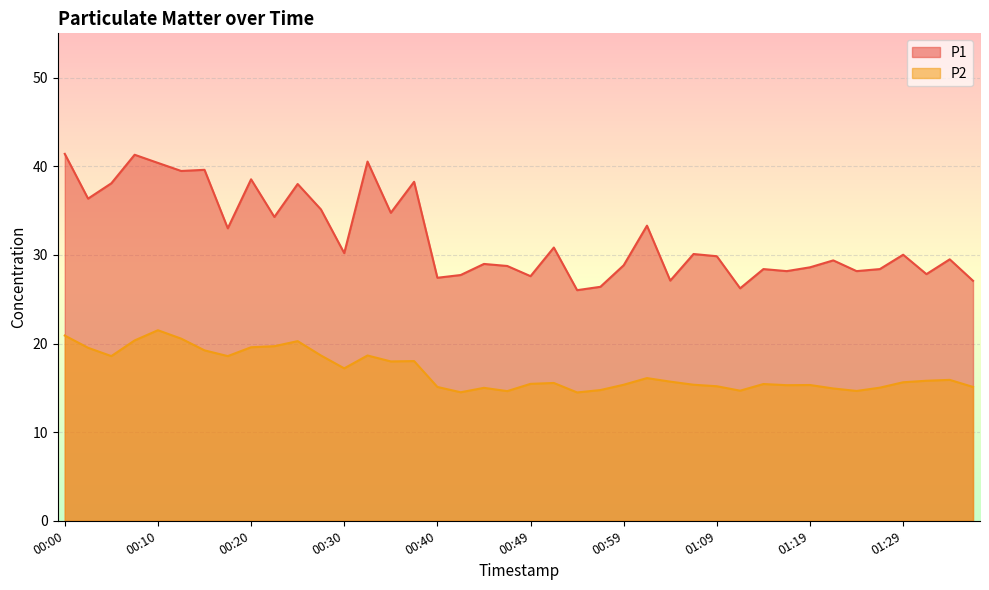

Reading left to right, transcribe all the data shown in this chart.

P1: 00:00=41.4	00:03=36.4	00:05=38.1	00:08=41.3	00:10=40.4	00:13=39.5	00:15=39.6	00:18=33.0	00:20=38.5	00:22=34.3	00:25=38.0	00:27=35.1	00:30=30.2	00:32=40.5	00:35=34.8	00:37=38.2	00:40=27.4	00:42=27.7	00:45=29.0	00:47=28.8	00:49=27.6	00:52=30.8	00:54=26.0	00:57=26.4	00:59=28.8	01:02=33.3	01:04=27.1	01:07=30.1	01:09=29.9	01:11=26.2	01:14=28.4	01:16=28.2	01:19=28.6	01:21=29.4	01:24=28.2	01:26=28.4	01:29=30.0	01:31=27.8	01:34=29.5	01:36=27.1
P2: 00:00=20.9	00:03=19.5	00:05=18.6	00:08=20.4	00:10=21.5	00:13=20.6	00:15=19.2	00:18=18.6	00:20=19.6	00:22=19.7	00:25=20.3	00:27=18.6	00:30=17.2	00:32=18.6	00:35=18.0	00:37=18.0	00:40=15.1	00:42=14.5	00:45=15.0	00:47=14.6	00:49=15.4	00:52=15.6	00:54=14.5	00:57=14.8	00:59=15.3	01:02=16.1	01:04=15.7	01:07=15.3	01:09=15.2	01:11=14.7	01:14=15.4	01:16=15.3	01:19=15.3	01:21=14.9	01:24=14.7	01:26=15.0	01:29=15.6	01:31=15.8	01:34=15.9	01:36=15.1